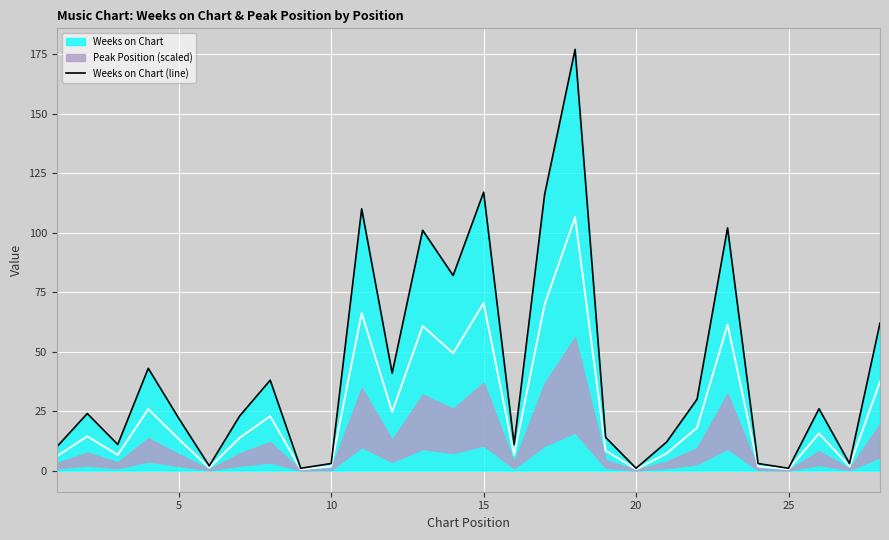

The value of Weeks on Chart (line) at 15 is 117. True or false?

True